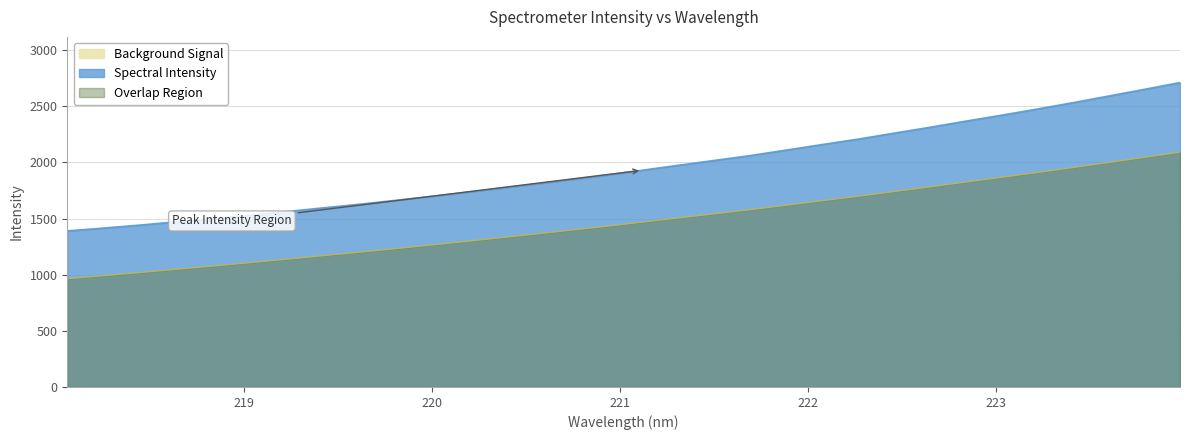

What is the minimum value shown in the chart?

964.4